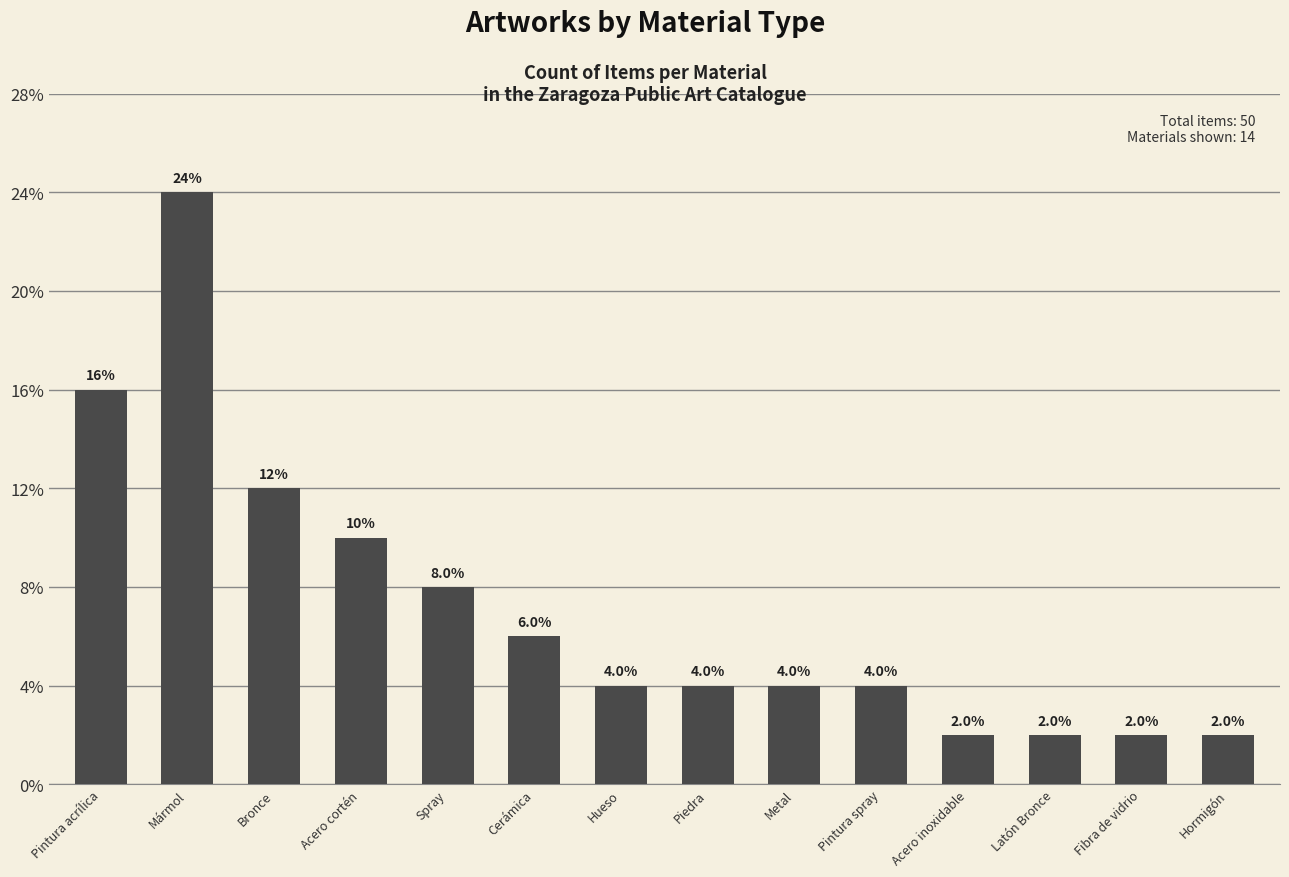

What position from the right is Piedra?

7